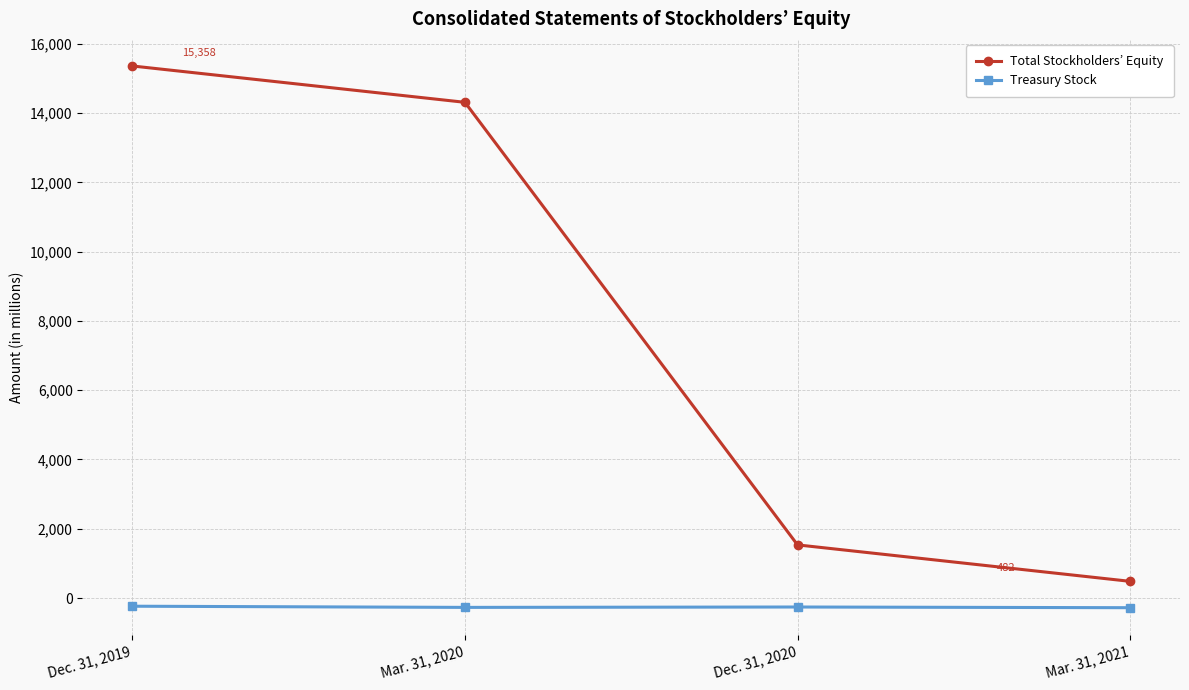

Which category has the lowest value in the Total Stockholders’ Equity series?

Mar. 31, 2021